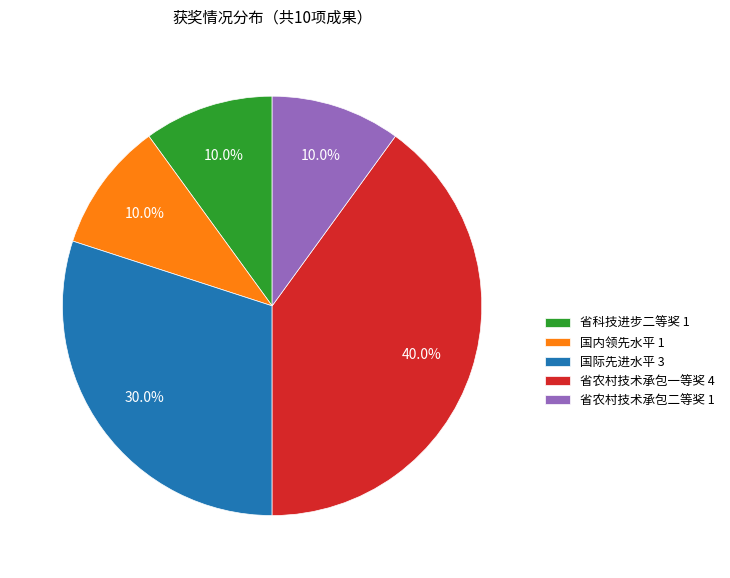

Which has a higher value, 国际先进水平 3 or 省农村技术承包二等奖 1?

国际先进水平 3